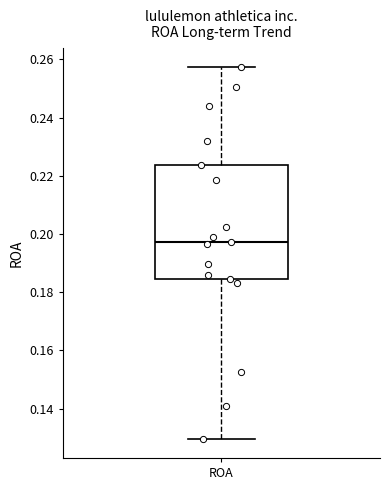

Read this box plot against the y-axis: the position of the median line, the range covered by the box, and the ends of both whiskers. The values are not printed on the chart, so give them approximately, as read against the axis.

median 0.198, box 0.184 to 0.224, whiskers 0.130 to 0.258